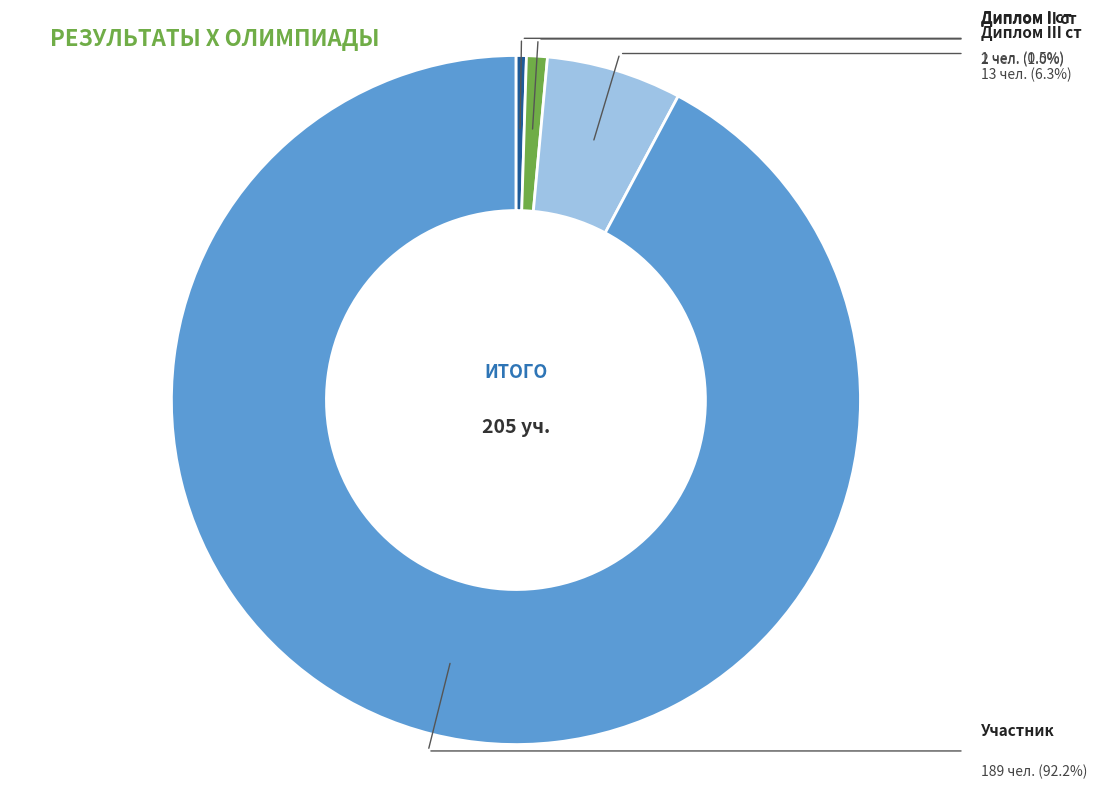

Is there a majority slice in this chart?

Yes